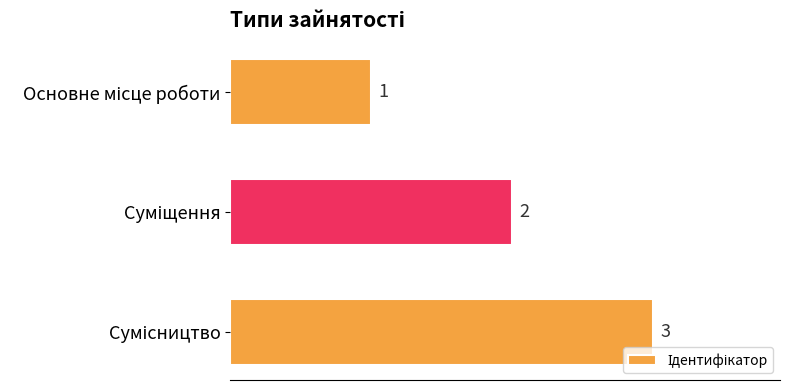

What is the sum of all values?

6